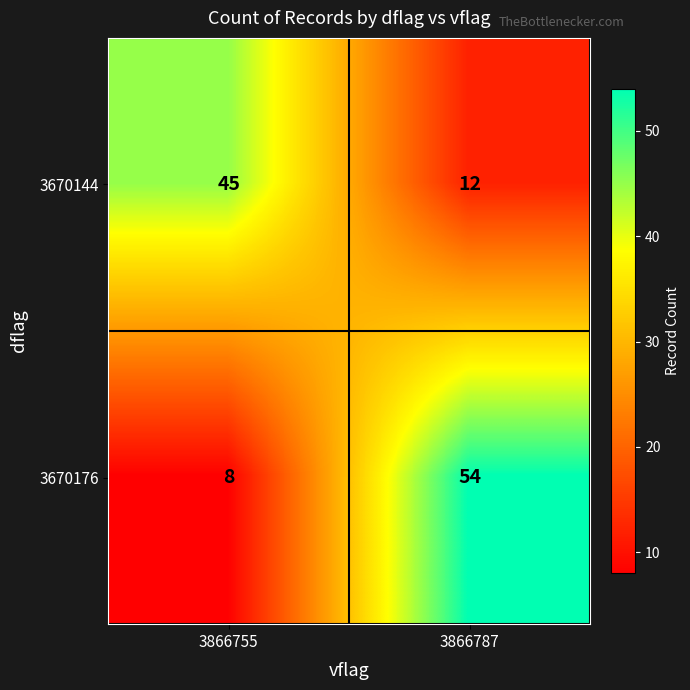

Reading right to left, transcribe all the data shown in this chart.

3670144: 12	45
3670176: 54	8